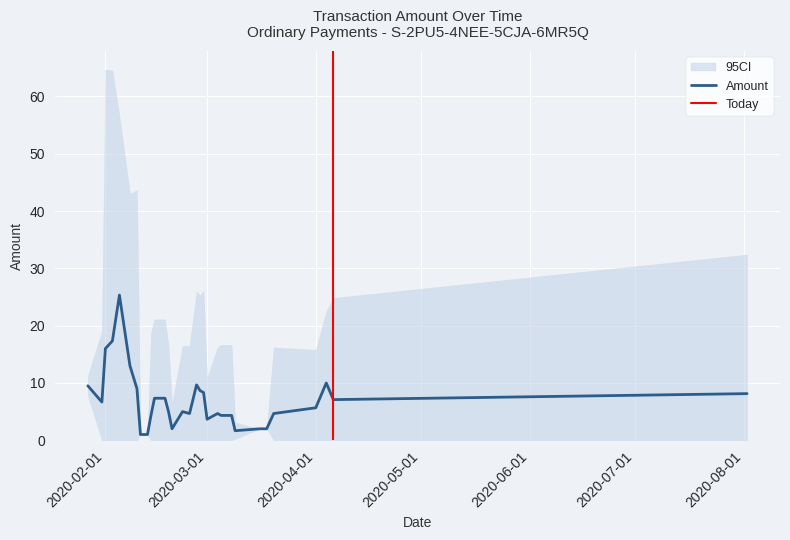

What is the highest value of the Amount series?

25.3